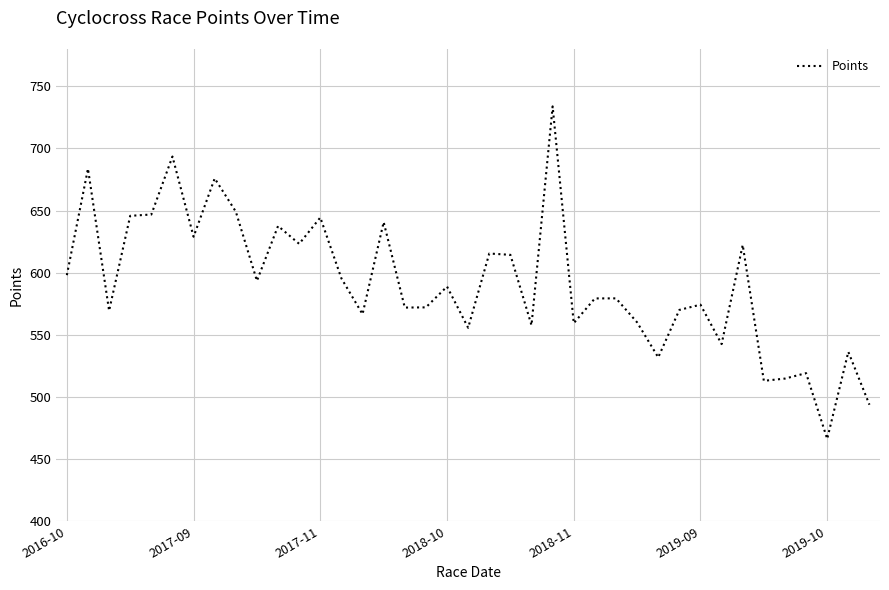

What is the minimum value shown in the chart?

466.2